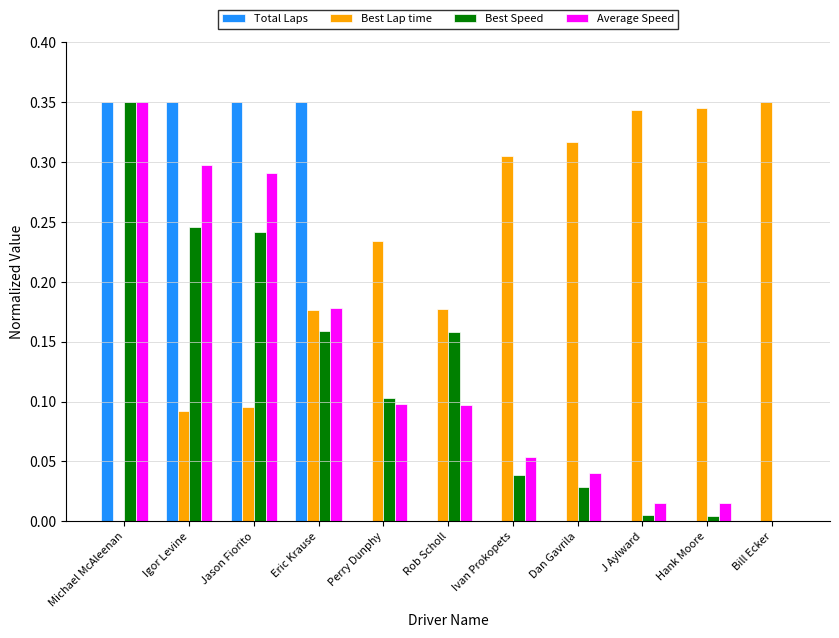

How many data points does each series have?

11